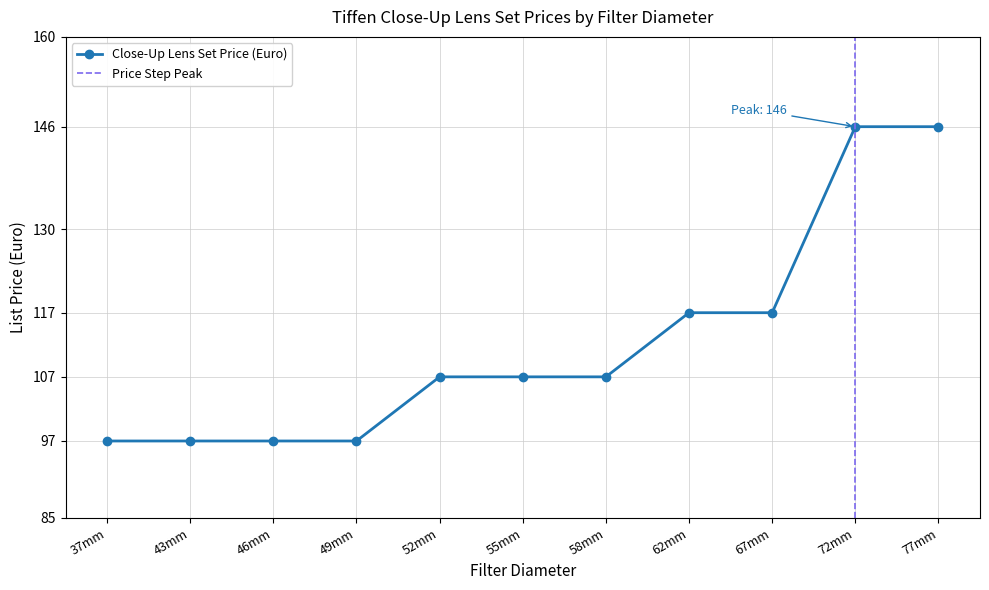

Count the number of categories in the chart.

11